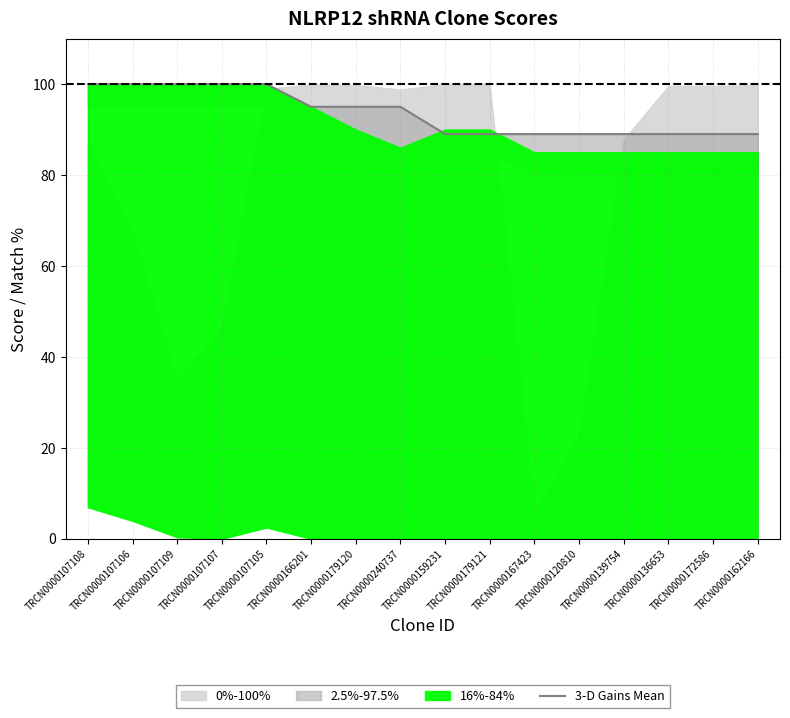

What is the sum of the values at TRCN0000136653 and TRCN0000179120?

184